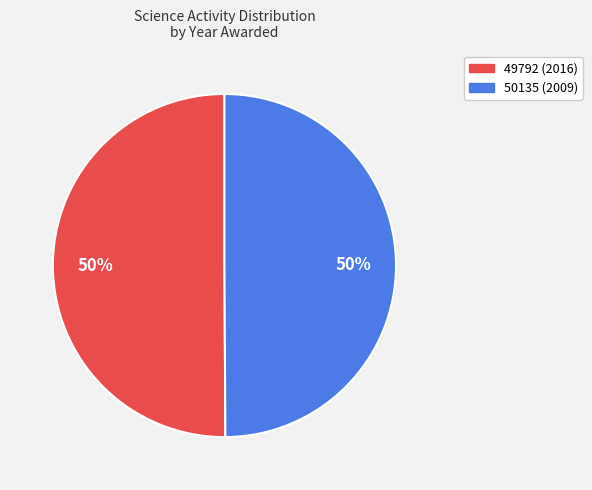

True or false: 50135 accounts for 50% of the total.

True